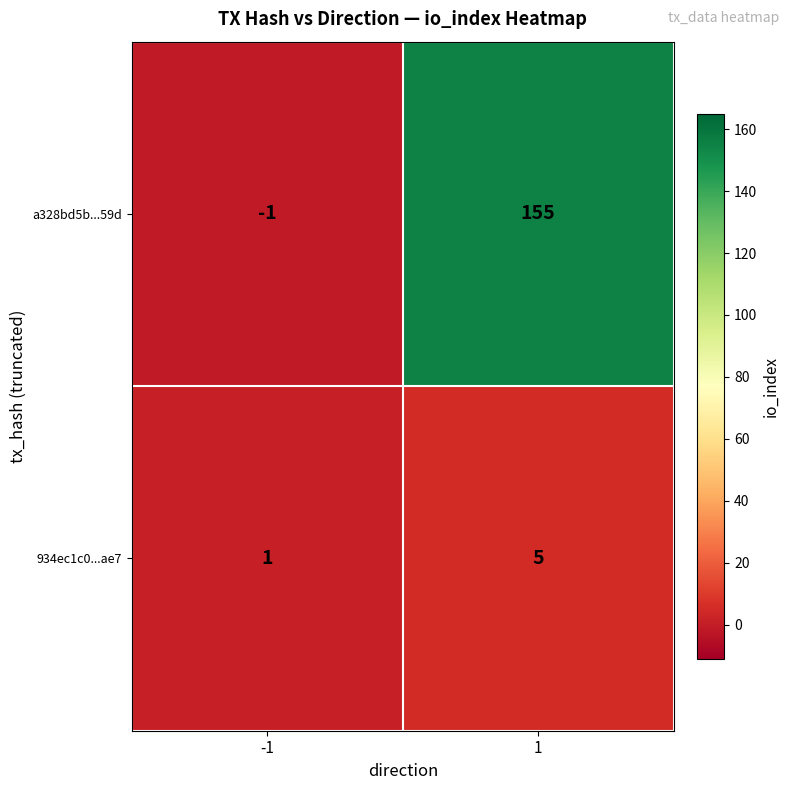

What value does the 934ec1c0...ae7 series have at 1?

5